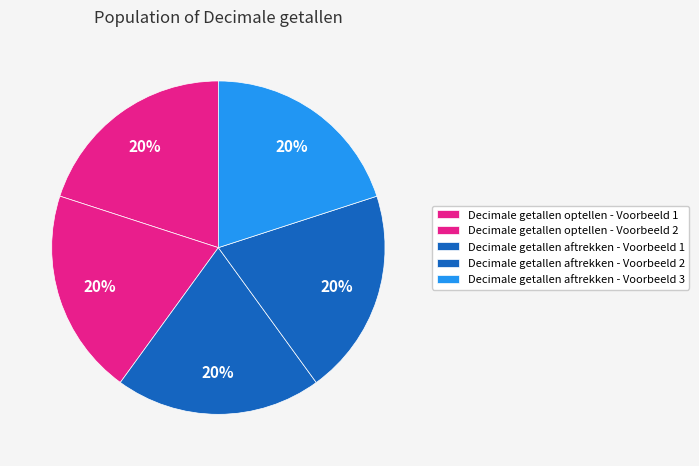

How many segments does this pie chart have?

5